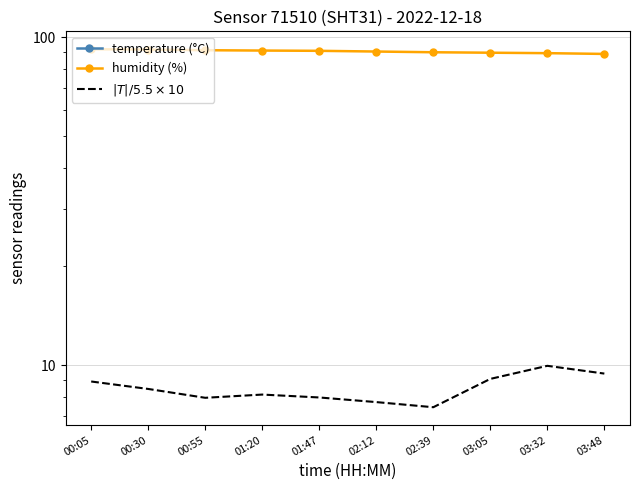

Which category has the highest value across all series?

00:05